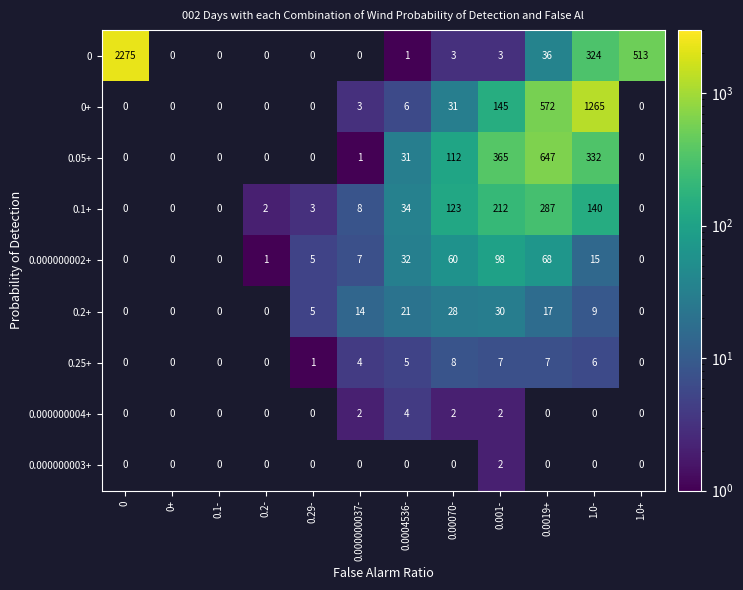

At how many categories does at least one series exceed 1098?

2